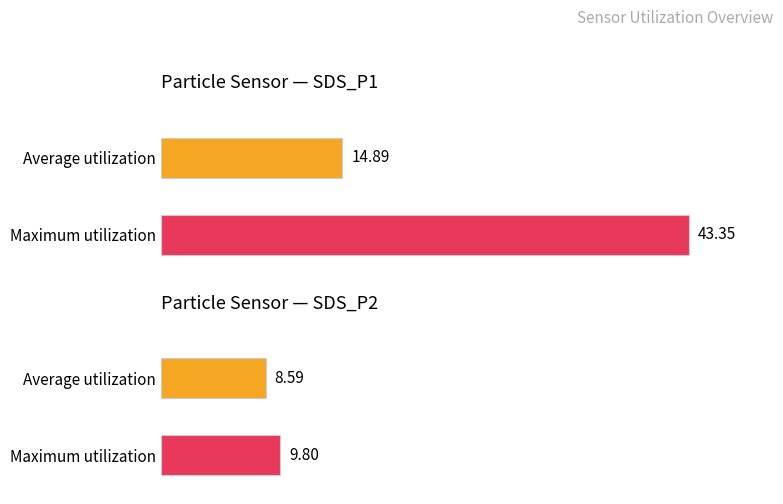

What is the value of the Average utilization bar at the 2nd from the left?

8.6